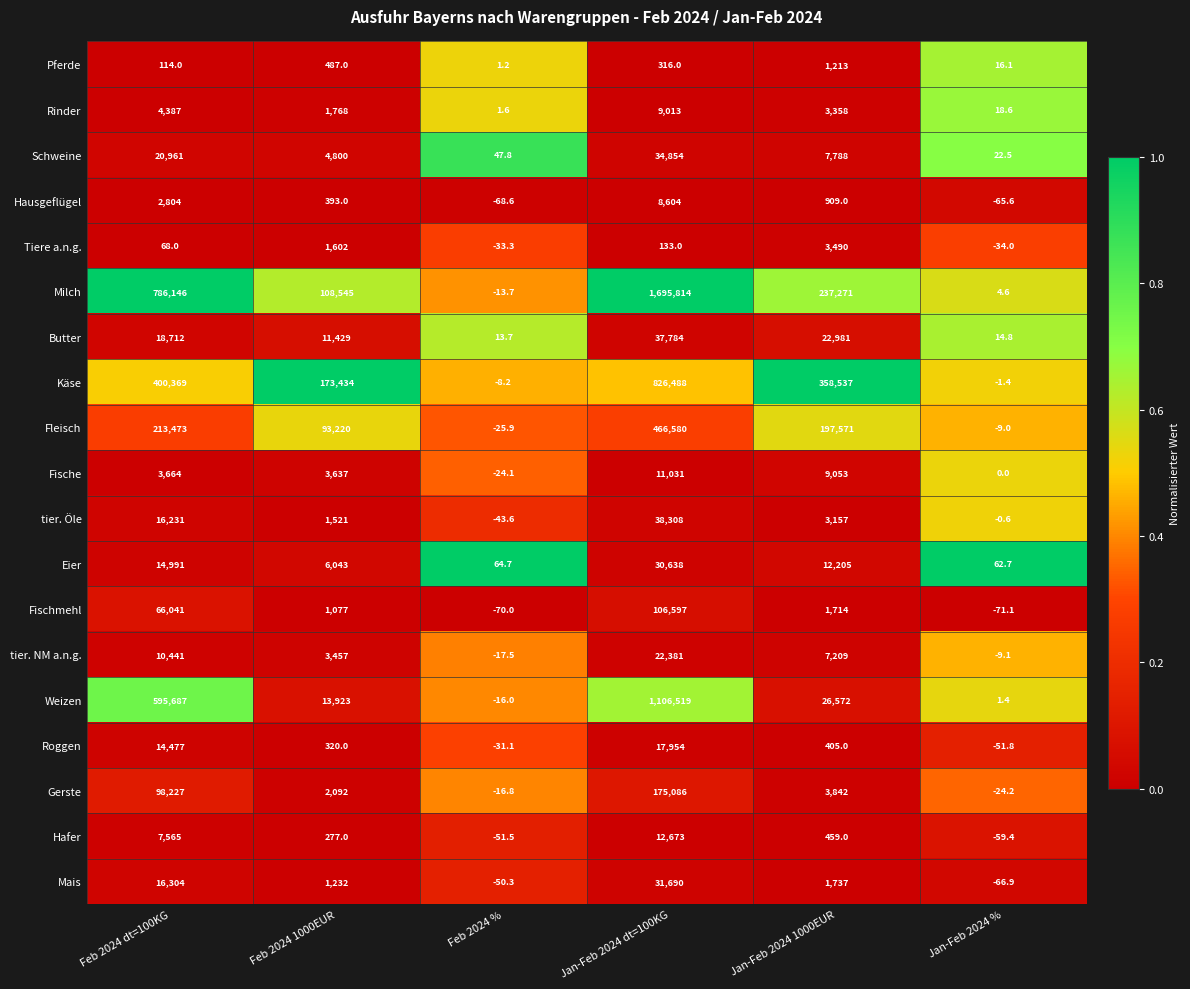

True or false: Hafer has a value of 187.2 at Jan-Feb 2024 1000EUR.

False